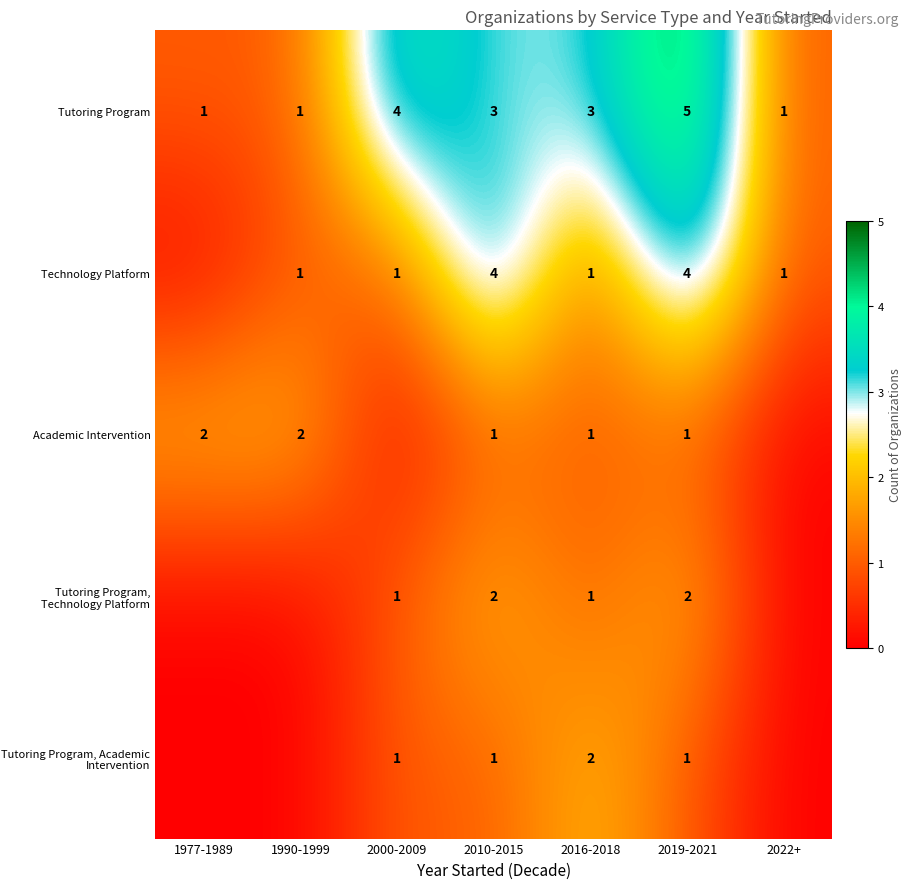

What is the total value across all series at 2019-2021?

13